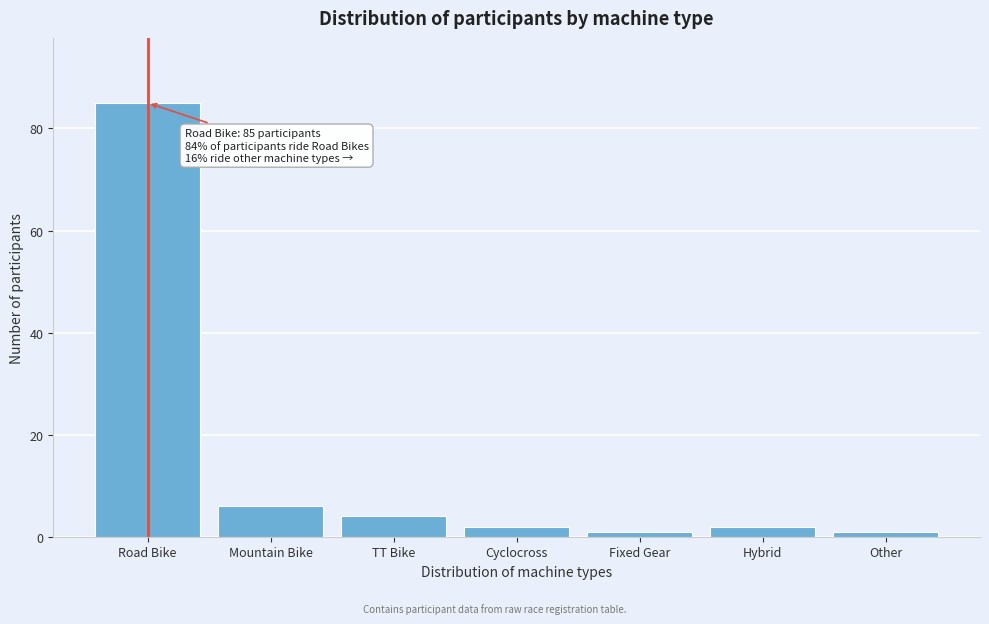

Reading right to left, transcribe all the data shown in this chart.

Other=1	Hybrid=2	Fixed Gear=1	Cyclocross=2	TT Bike=4	Mountain Bike=6	Road Bike=85